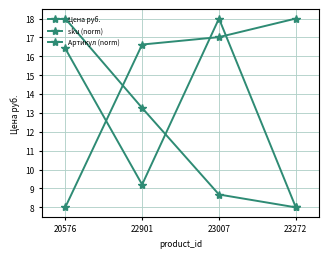

How many data points does each series have?

4